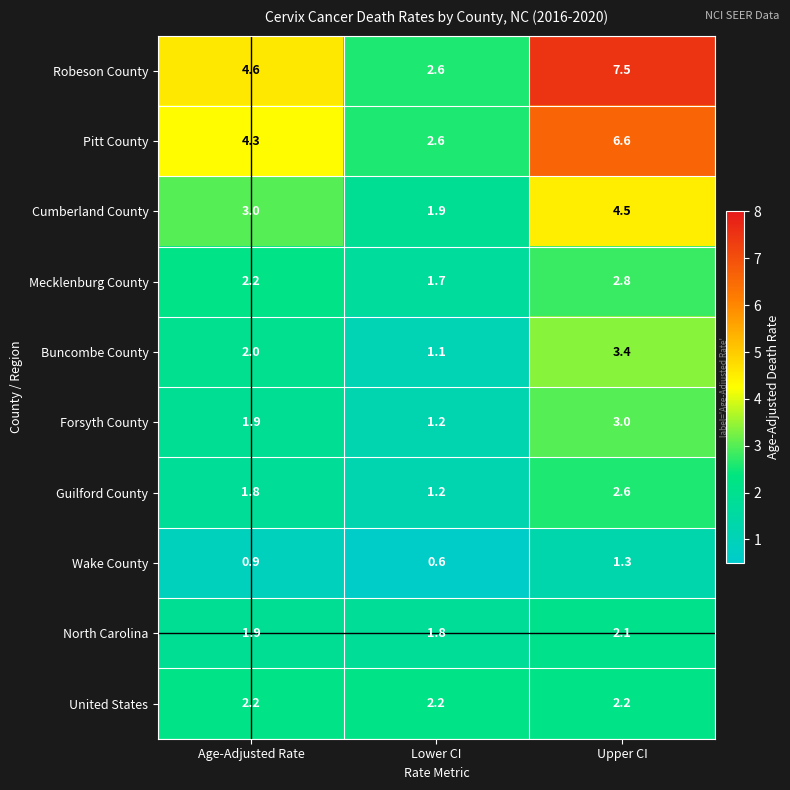

Which label corresponds to the largest value in the chart?

Upper CI